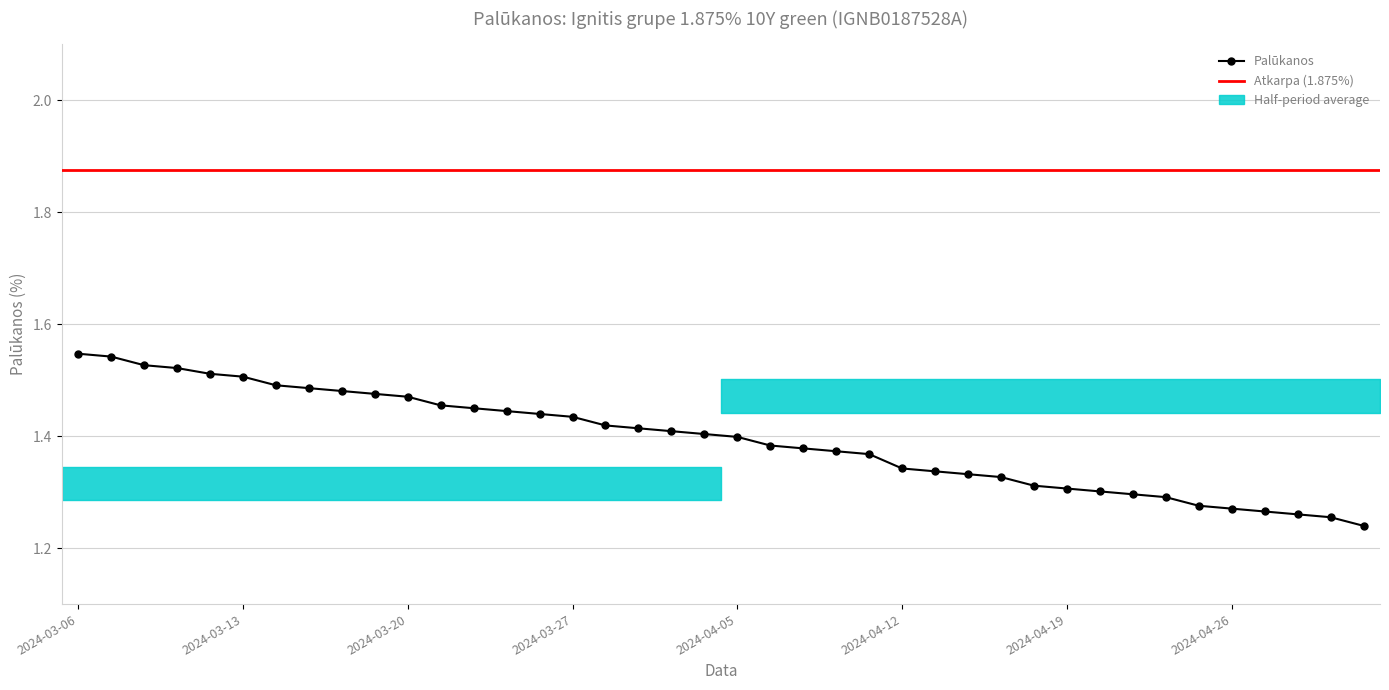

The chart shows a value of 0.3 at 2024-04-24. True or false?

False